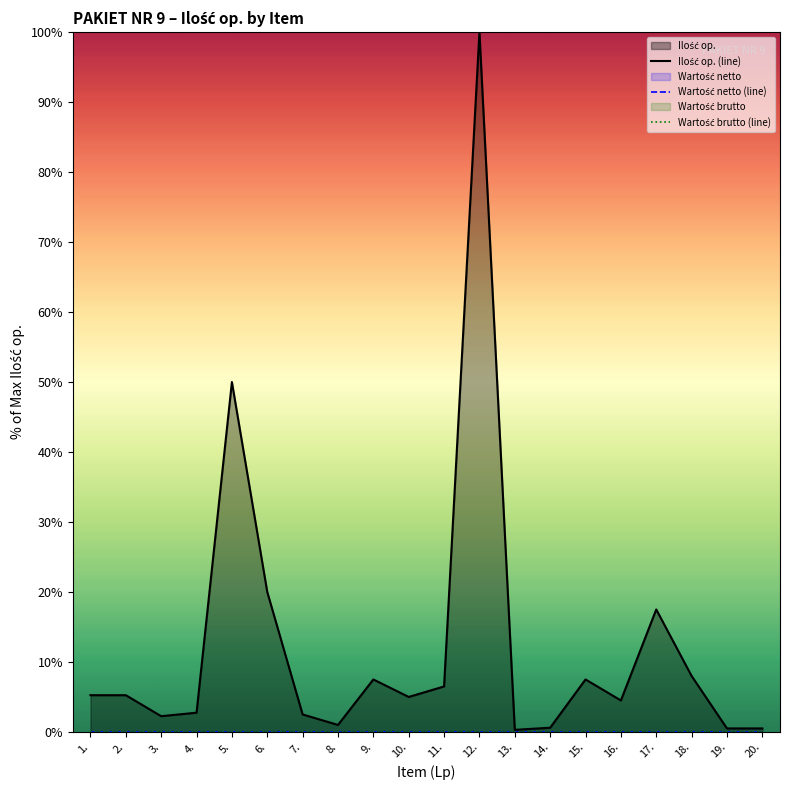

The Ilość op. (line) series shows 20.0 at 6.. True or false?

True